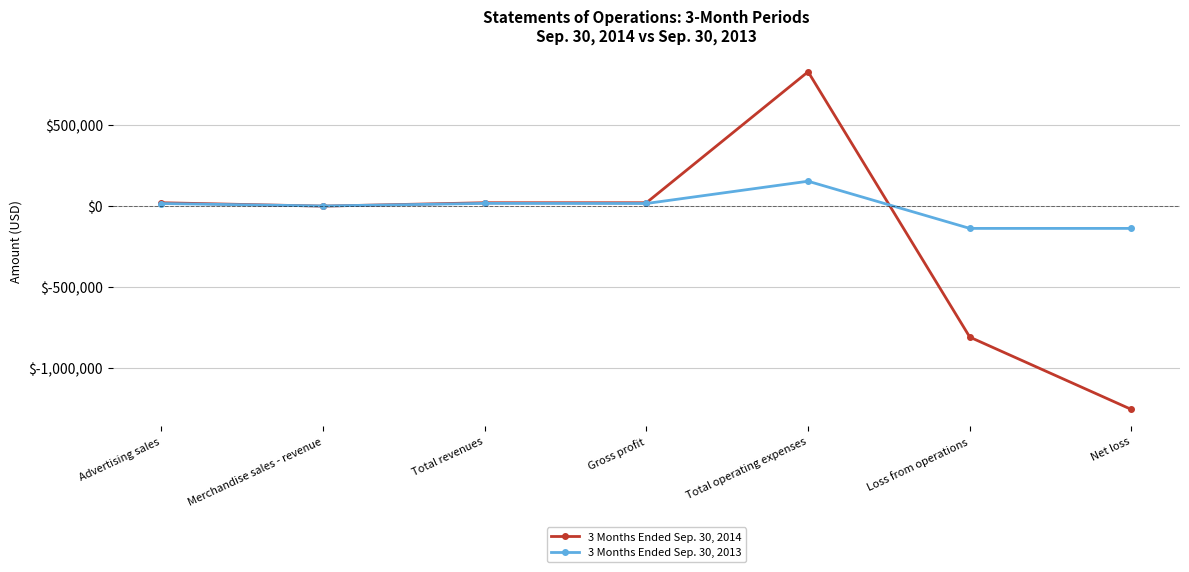

How many data points in 3 Months Ended Sep. 30, 2013 are less than 16052?

3